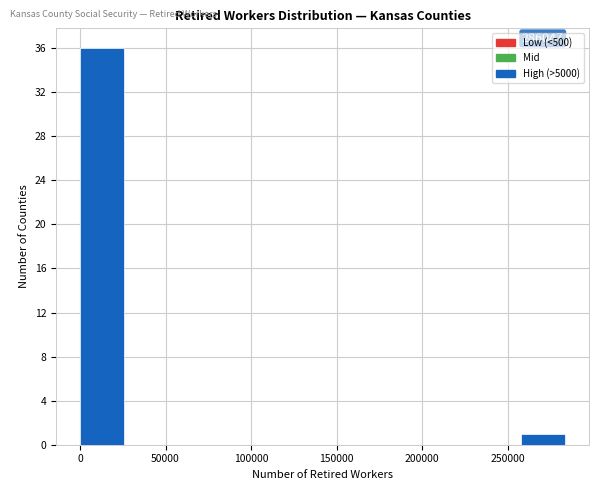

Over which range of the x-axis is the bar tallest?

0 to 30000